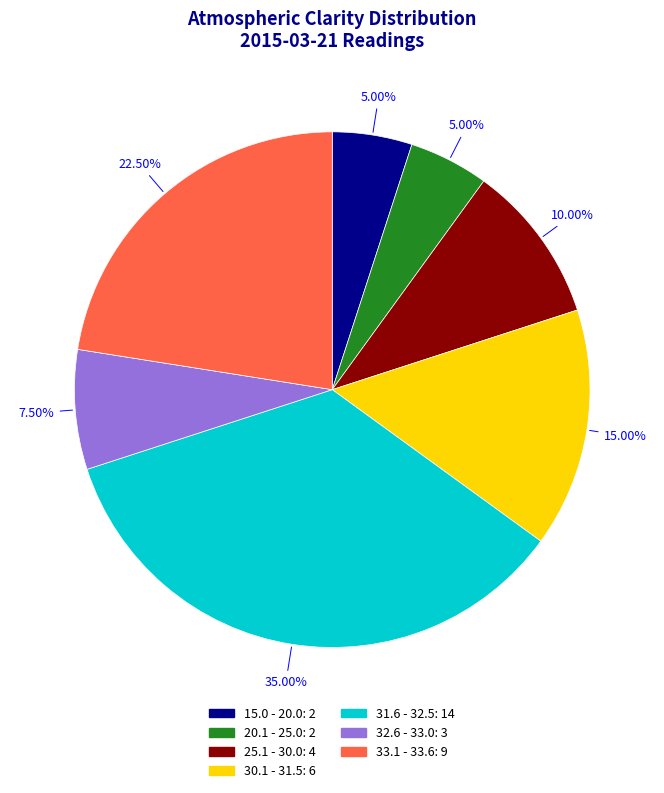

How many segments does this pie chart have?

7